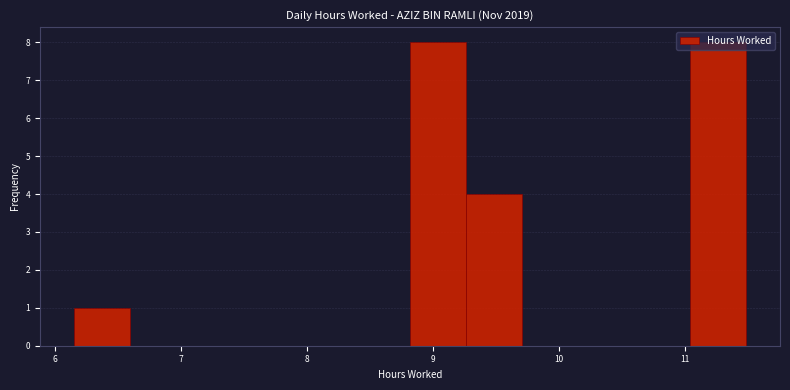

Reading left to right, list every bar in this chart as the range it spans on the x-axis followed by its height. Neither the bar edges nor the heights are printed on the chart, so give them approximately, as read against the axes.

6.2 to 6.6: 1
6.6 to 7.0: 0
7.0 to 7.5: 0
7.5 to 7.9: 0
7.9 to 8.4: 0
8.4 to 8.8: 0
8.8 to 9.3: 8
9.3 to 9.7: 4
9.7 to 10.2: 0
10.2 to 10.6: 0
10.6 to 11.0: 0
11.0 to 11.5: 8